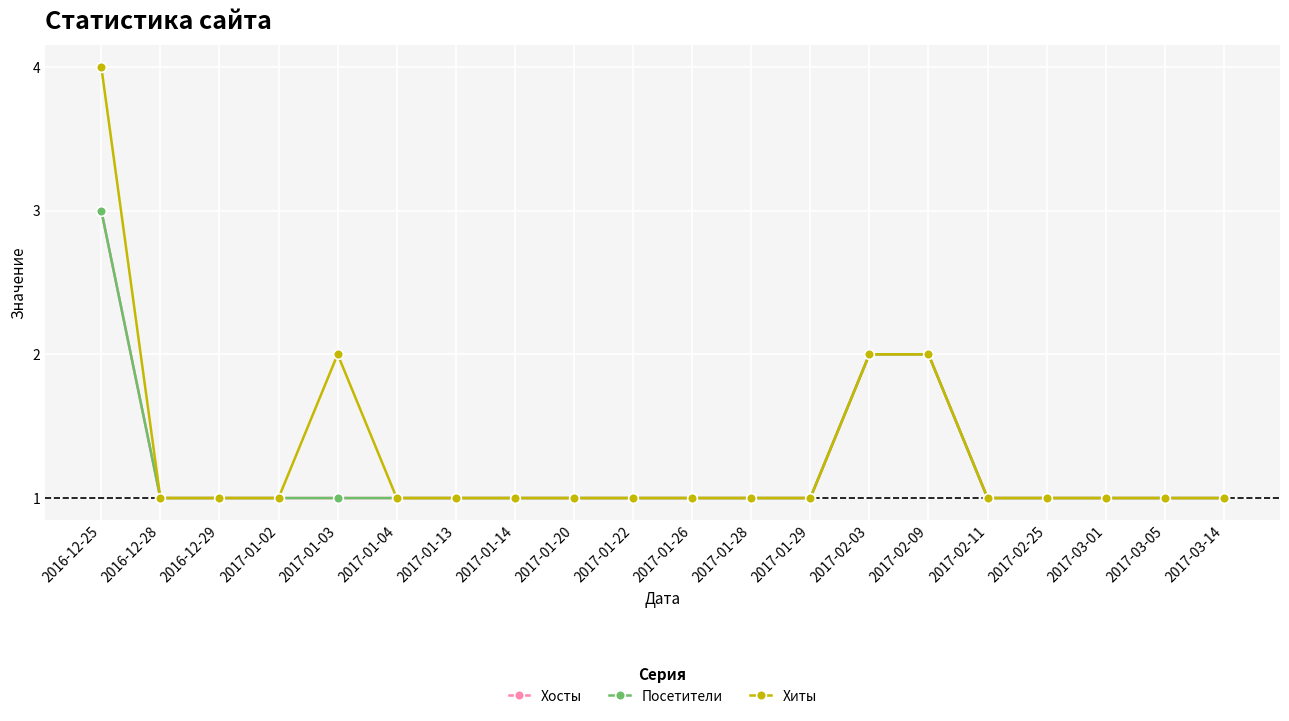

What is the average value of the Посетители series?

1